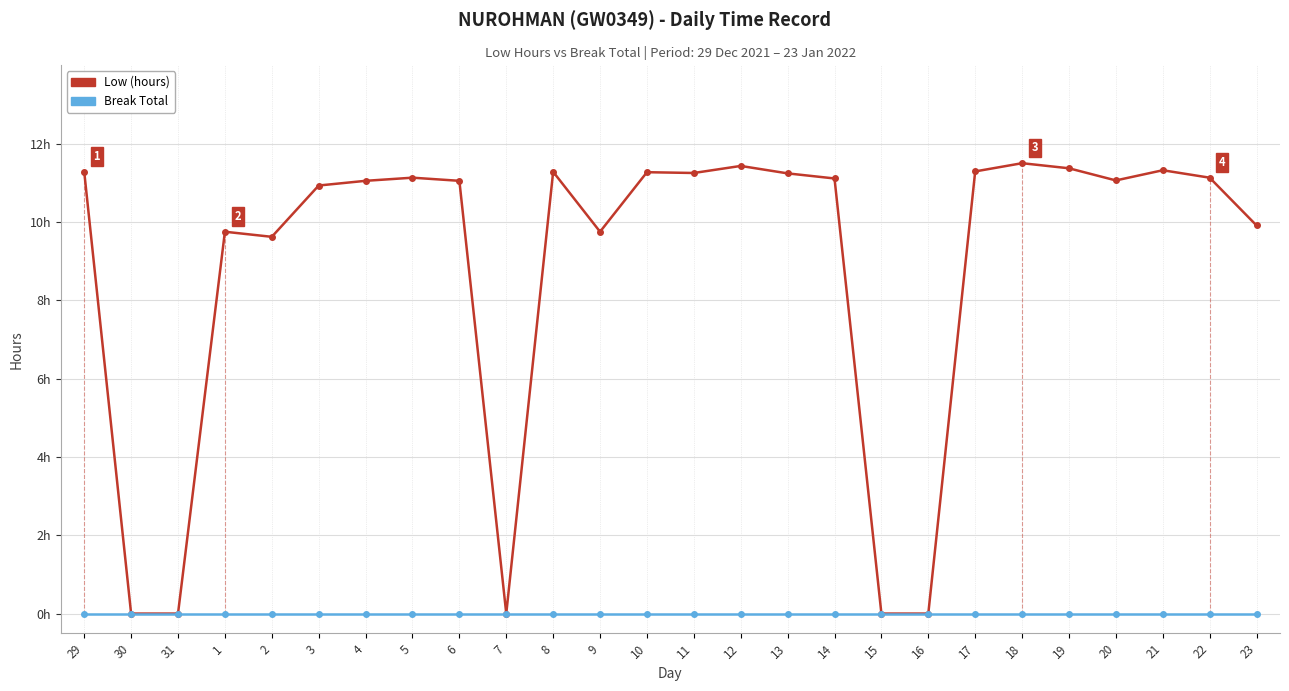

Does the chart have visible grid lines?

Yes